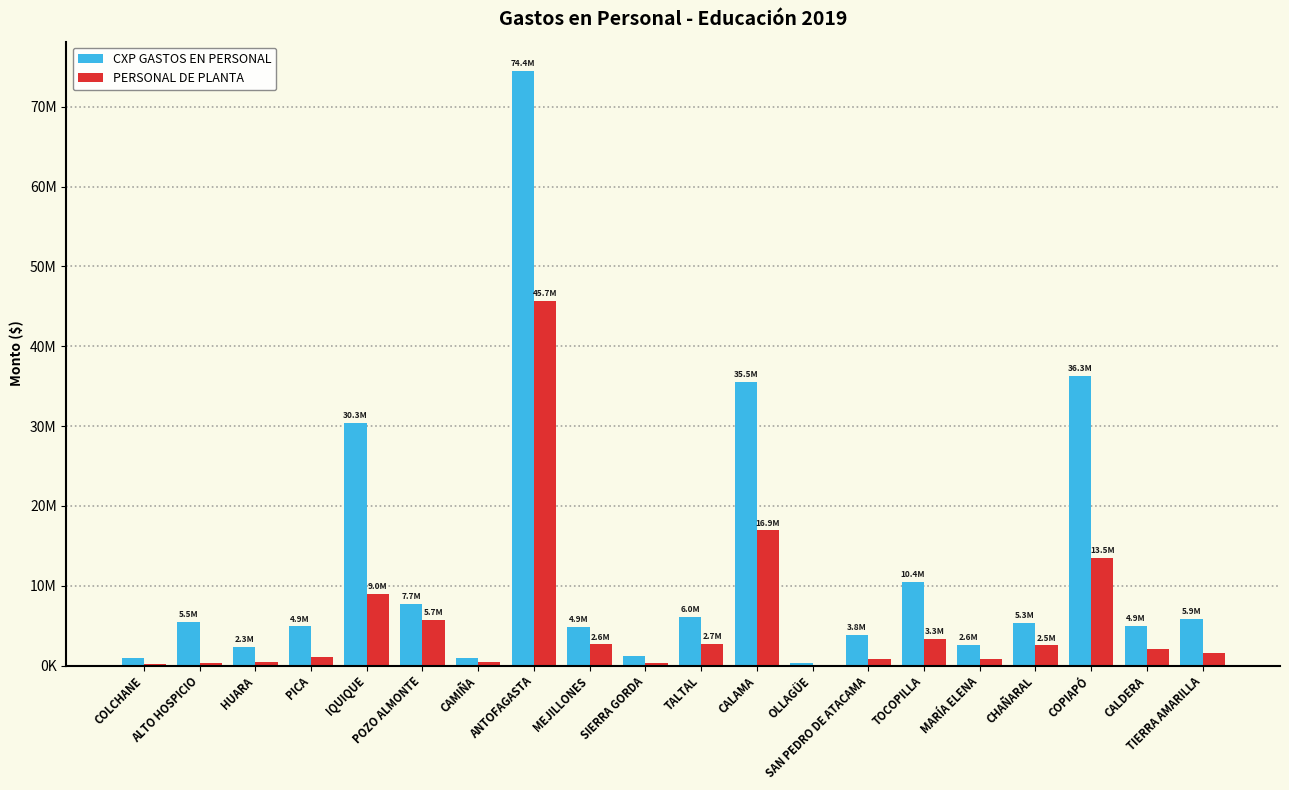

Is the value of CXP GASTOS EN PERSONAL at ALTO HOSPICIO greater than the value of PERSONAL DE PLANTA at COPIAPÓ?

No